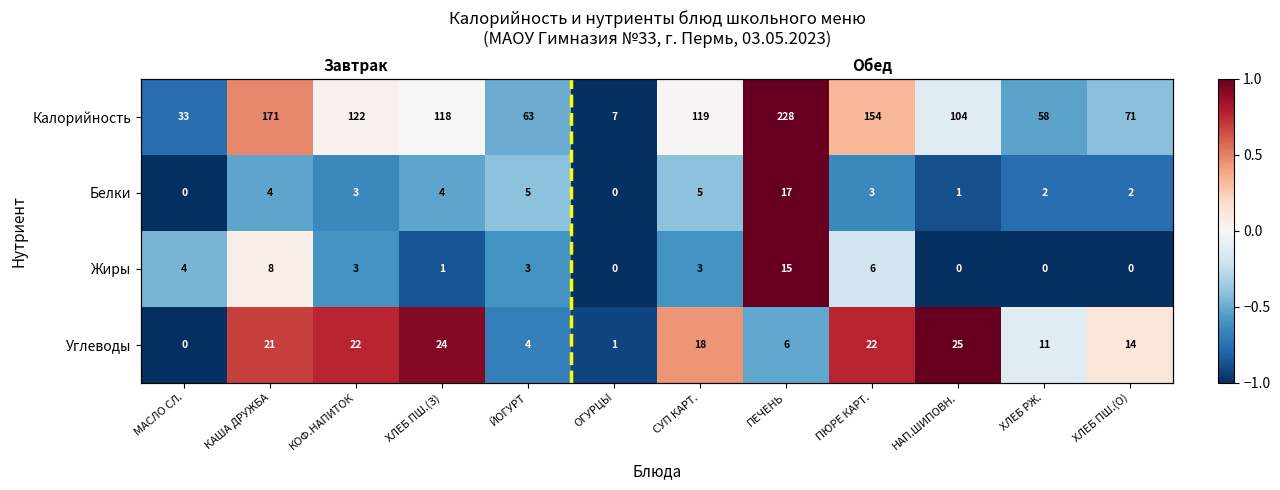

Is it true that Углеводы equals -0.1 at ХЛЕБ РЖ.?

True